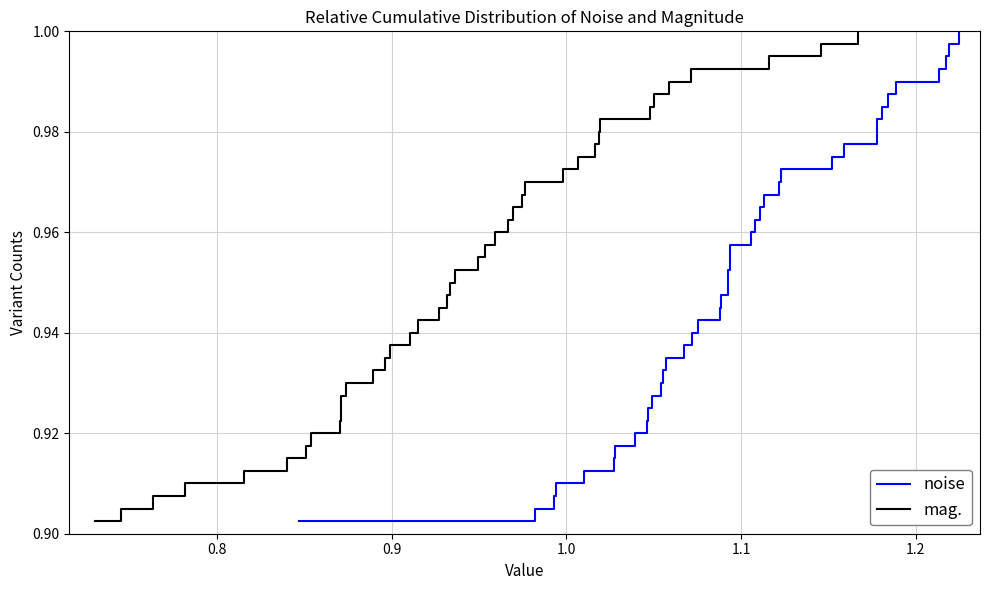

Which series has the largest total across all categories?

noise